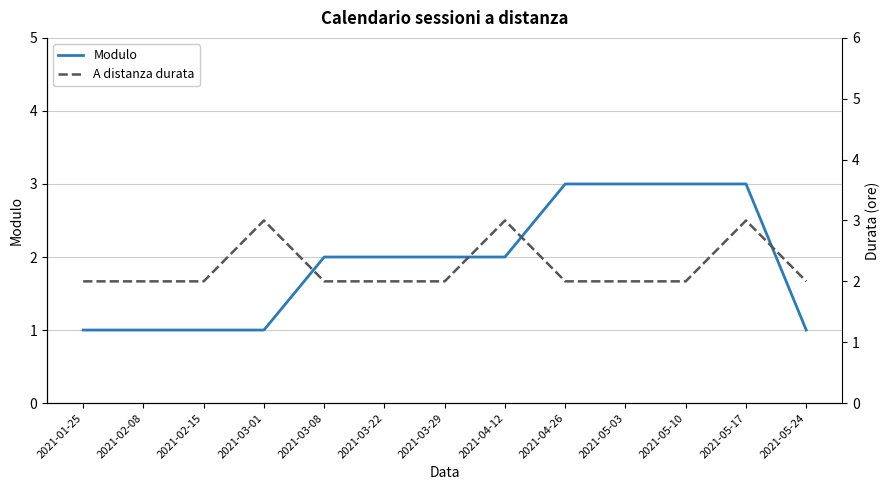

True or false: A distanza durata has more than 1 points higher than both neighbors.

True